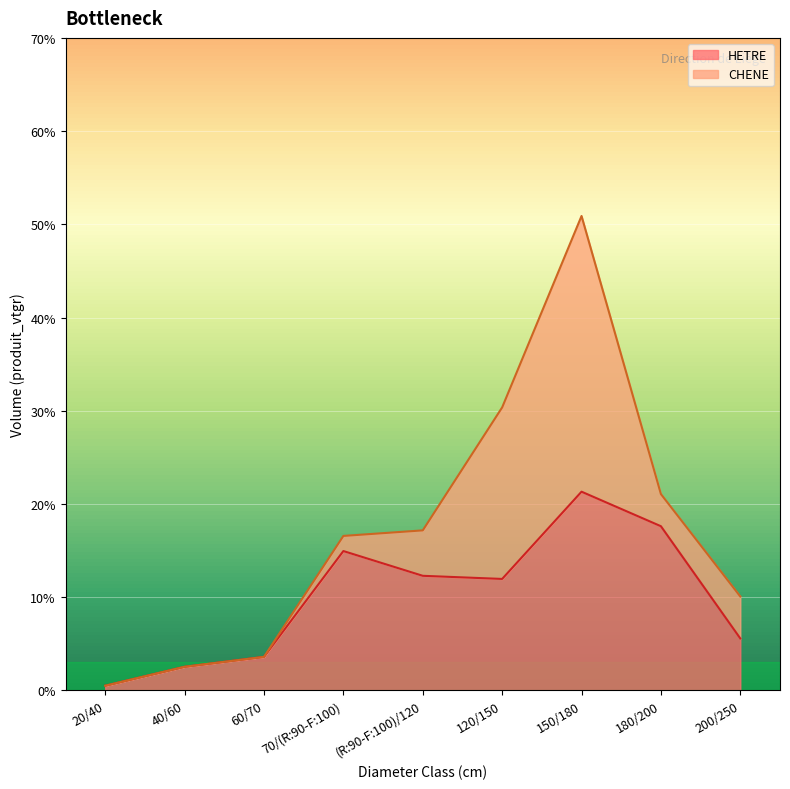

Between 70/(R:90-F:100) and 40/60, which is larger?

70/(R:90-F:100)